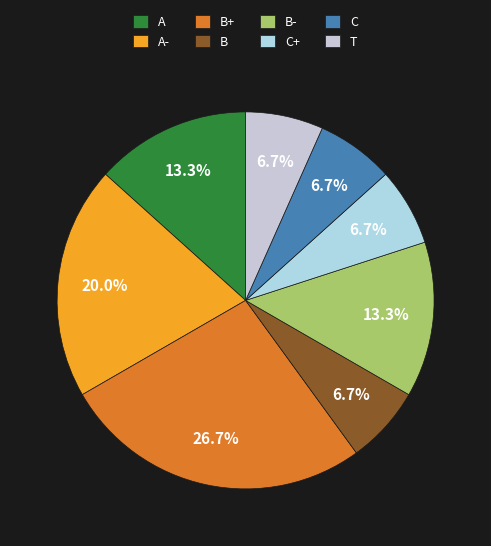

True or false: A- accounts for 32% of the total.

False